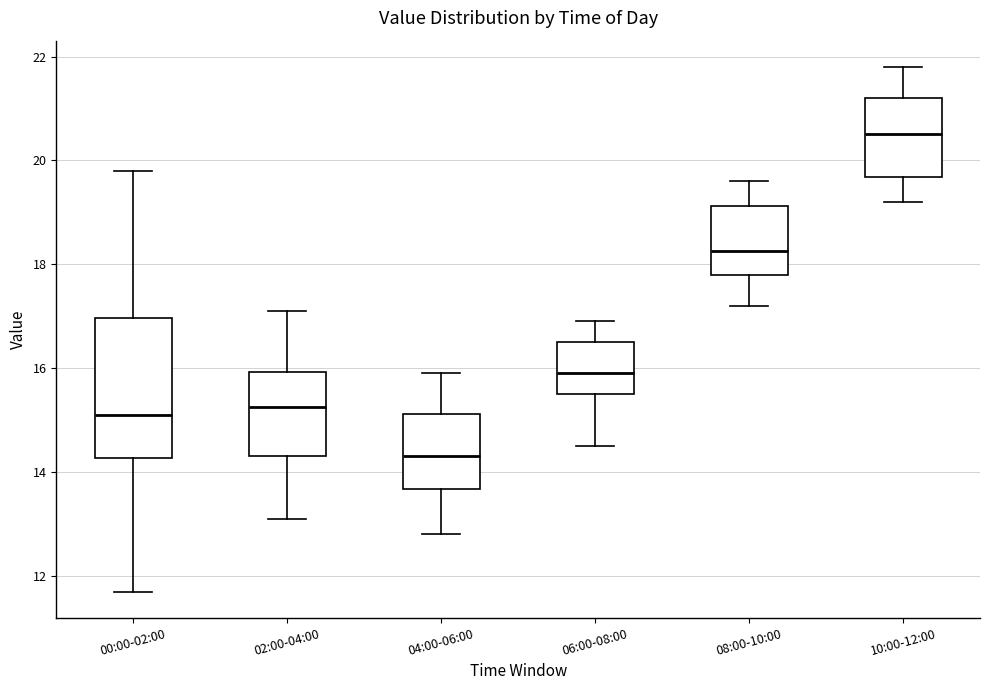

Comparing the boxes themselves (not the whiskers), which one is the tallest?

00:00-02:00